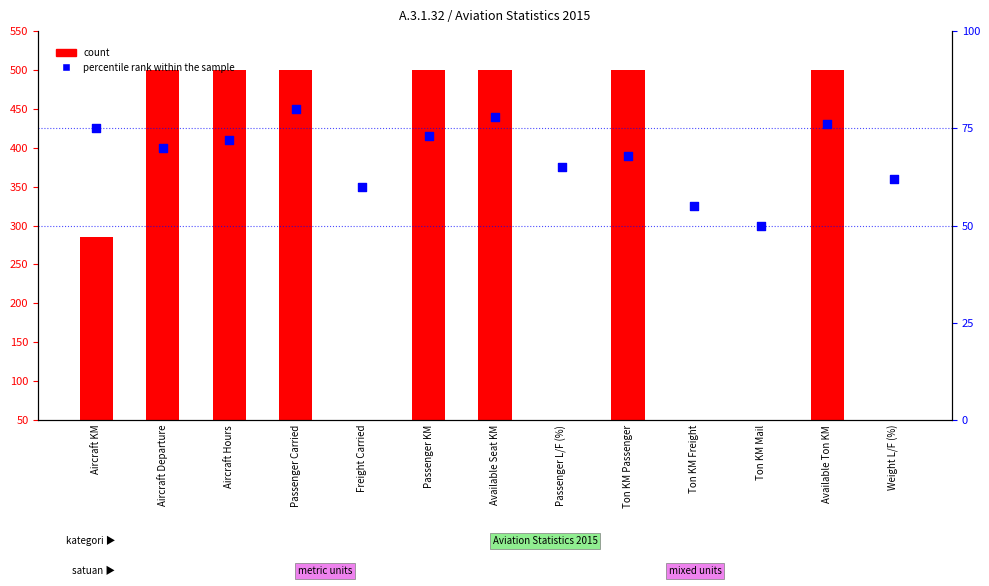

Which series reaches the maximum Y coordinate?

count